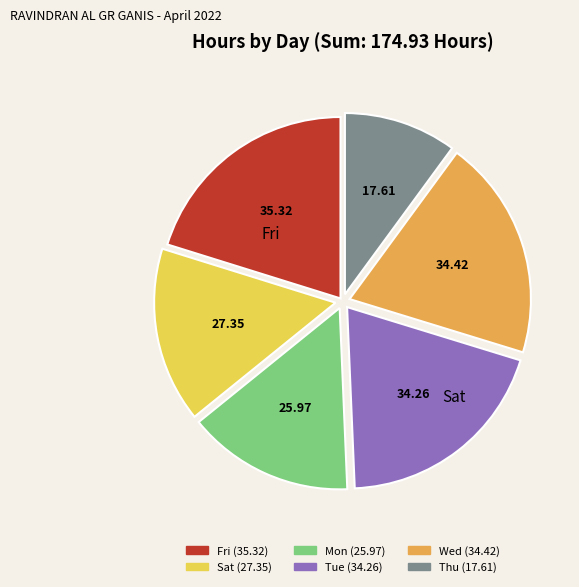

Is there any slice that represents more than half of the pie?

No